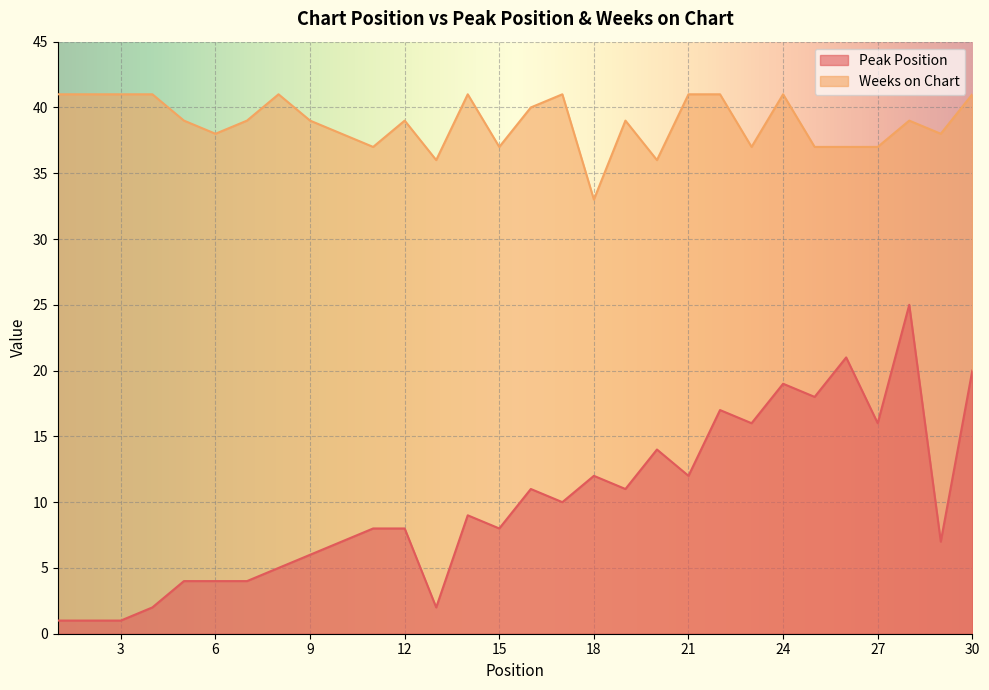

Does the chart display data point markers on the line(s)?

No